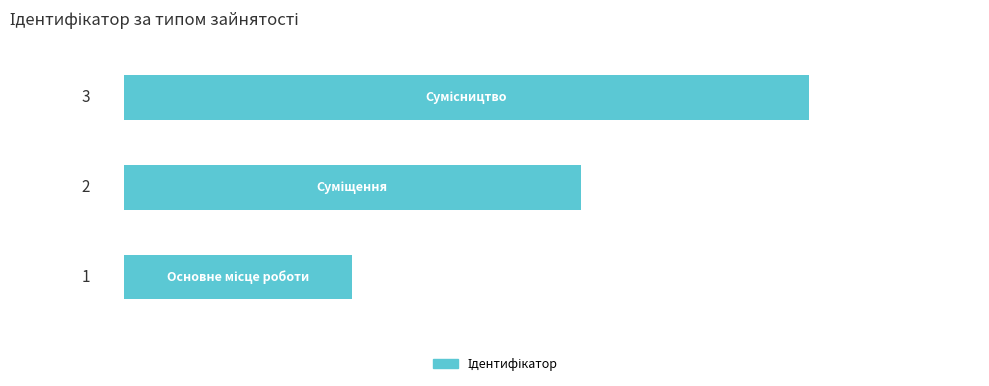

Does the chart contain any negative values?

No